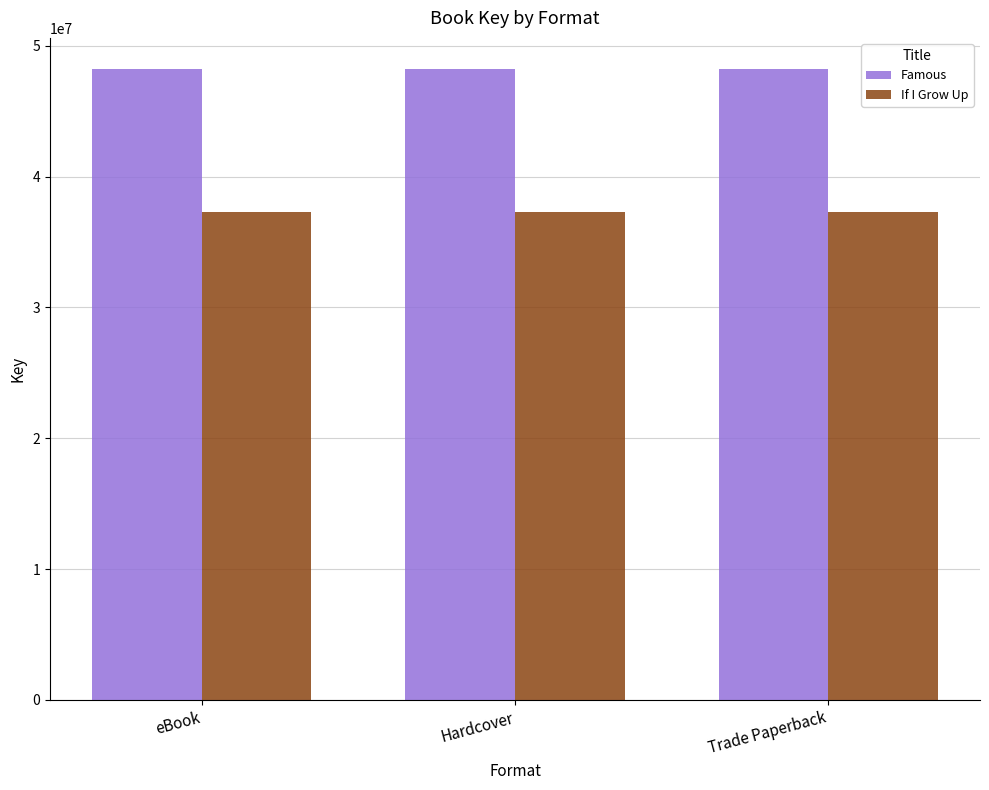

What position from the left is Trade Paperback?

3